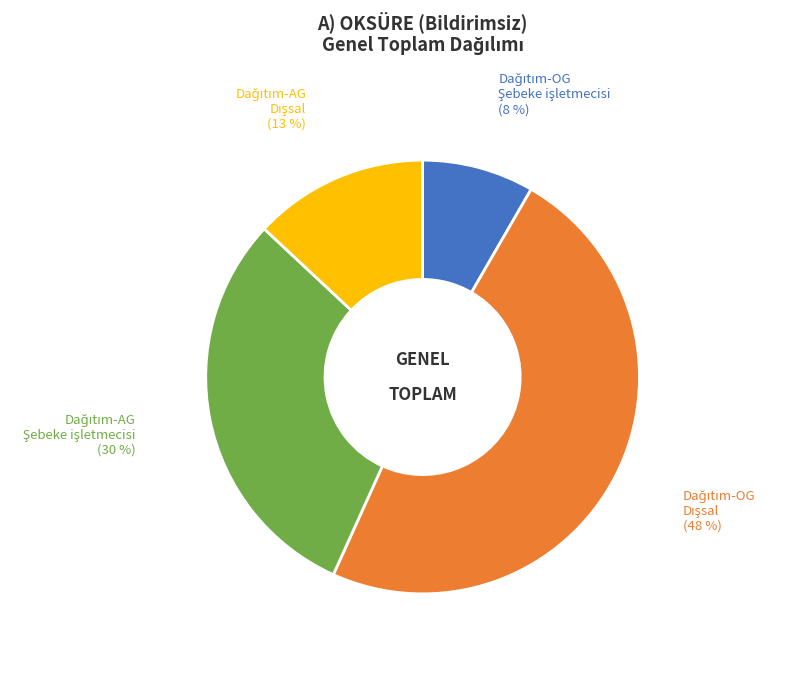

Is there any slice that represents more than half of the pie?

No